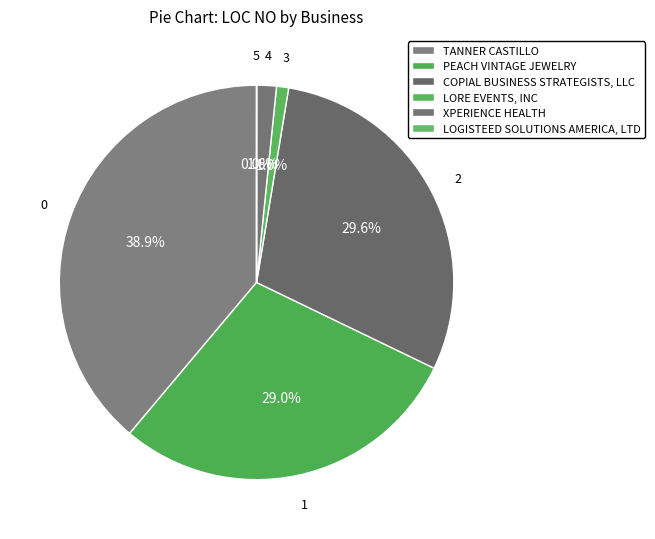

To the nearest percent, what portion does COPIAL BUSINESS STRATEGISTS, LLC represent?

30%